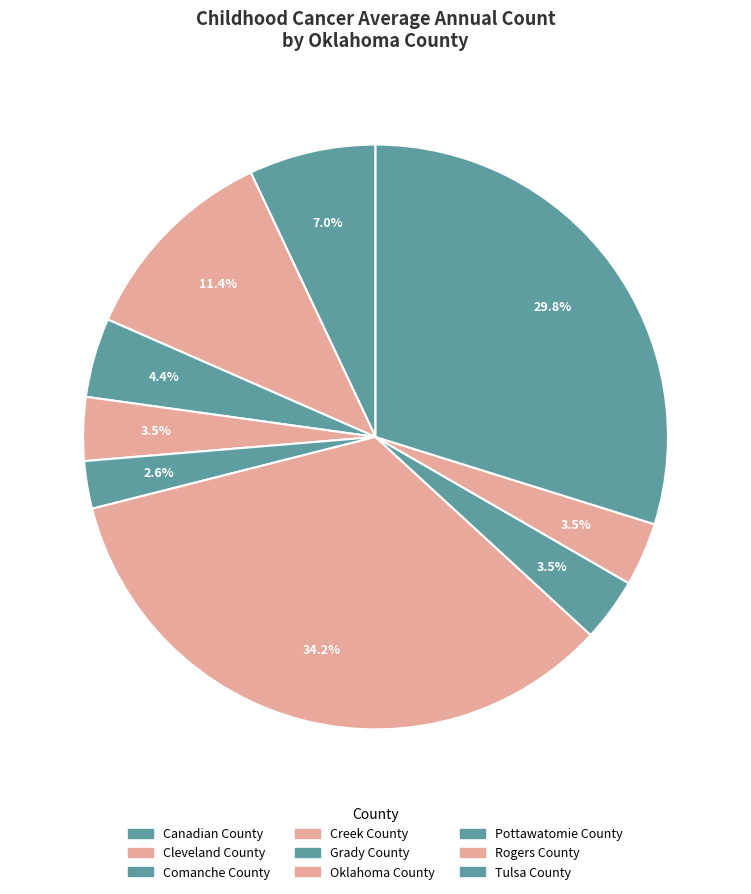

Approximately how many times larger is the value at Creek County compared to Tulsa County?

0.1